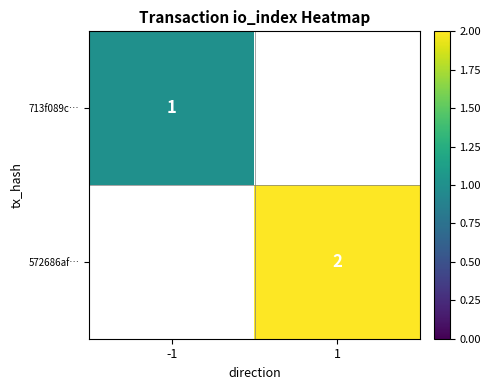

Is it true that 713f089c… equals 1 at -1?

True